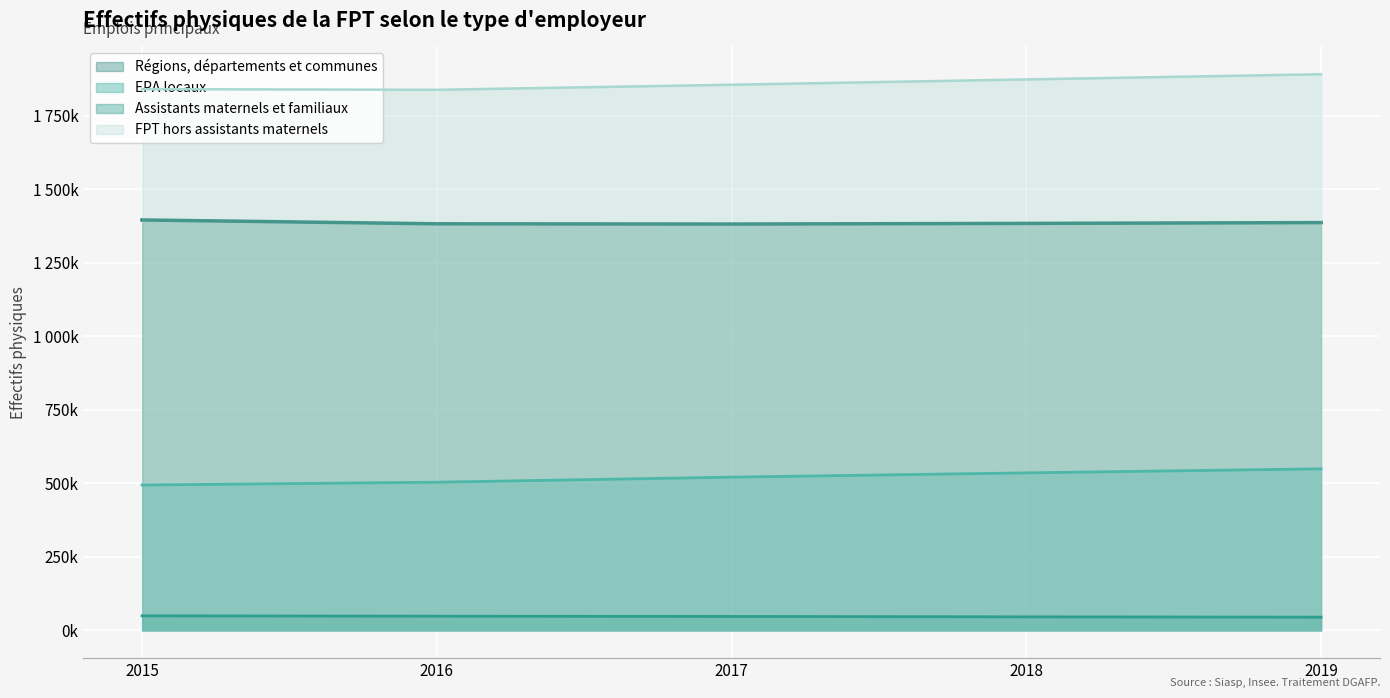

List the series in order of their peak value, lowest first.

Assistants maternels et familiaux, EPA locaux, Régions, départements et communes, FPT hors assistants maternels